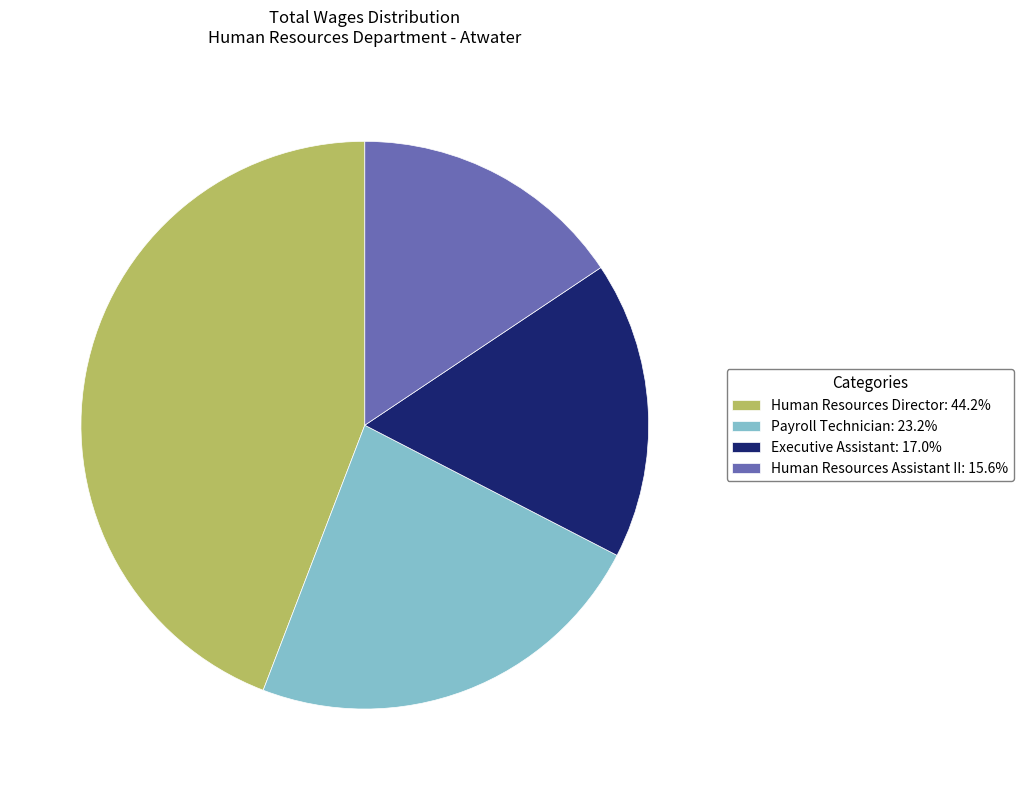

Which slice is the largest?

Human Resources Director